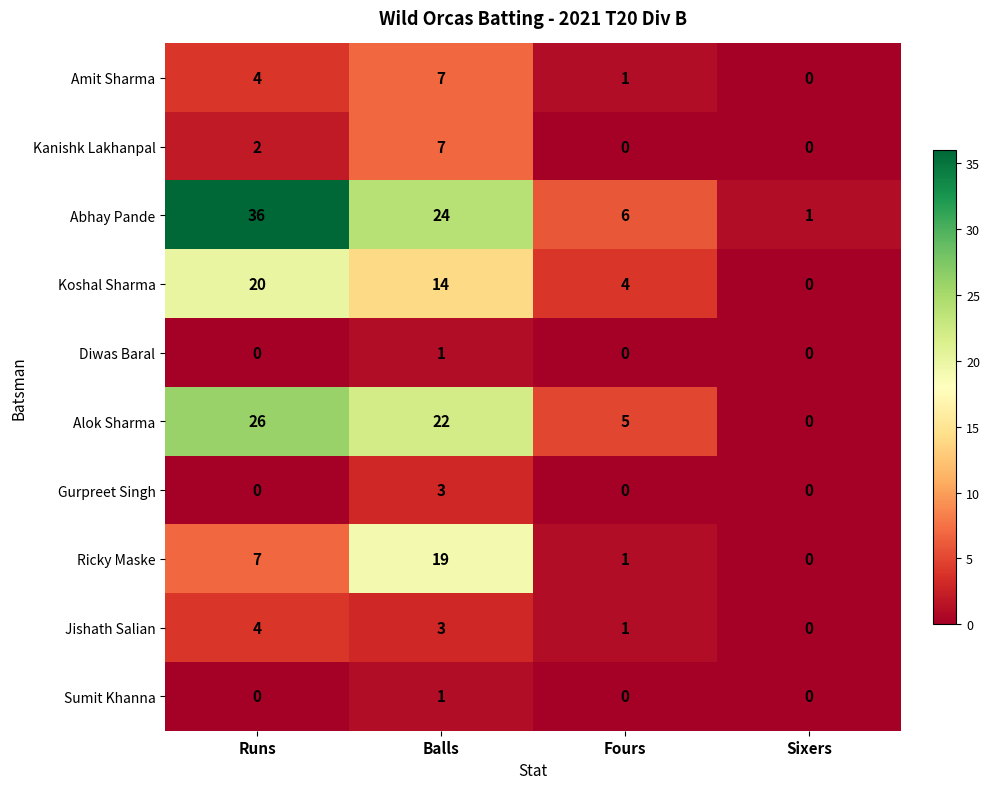

The value of Koshal Sharma at Sixers is 14. True or false?

False